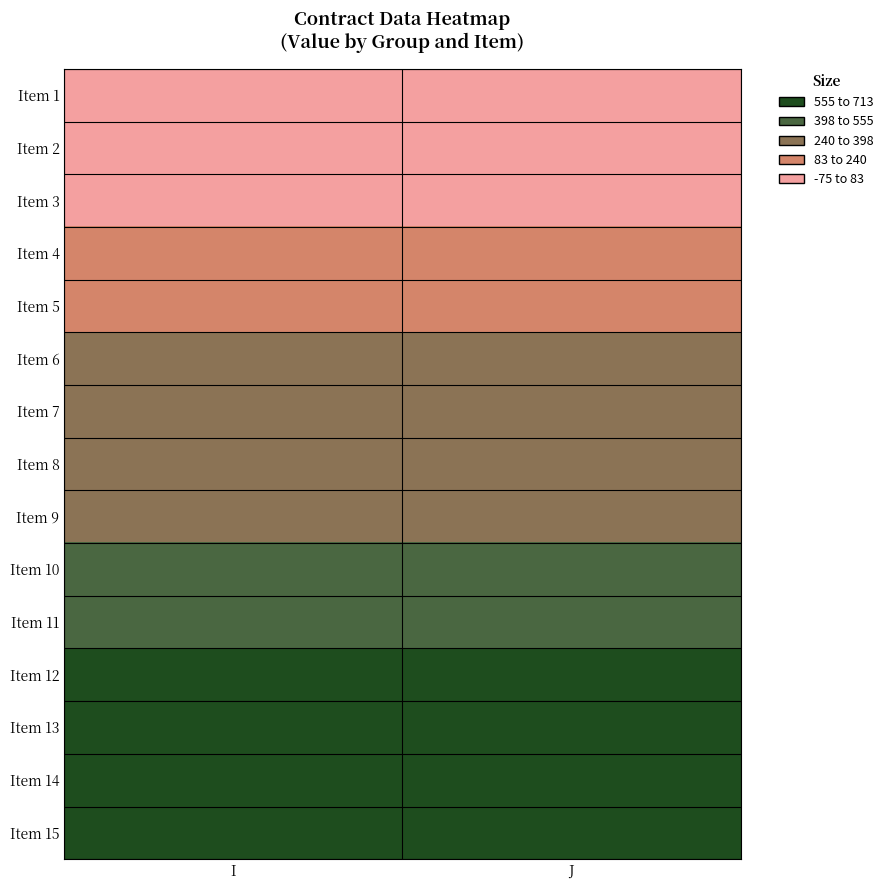

Reading left to right, what are all the values shown in this chart?

Item 1: I=-22.5	J=-22.5
Item 2: I=30.1	J=30.1
Item 3: I=82.6	J=82.6
Item 4: I=135.1	J=135.1
Item 5: I=187.7	J=187.7
Item 6: I=240.2	J=240.2
Item 7: I=292.7	J=292.7
Item 8: I=345.3	J=345.3
Item 9: I=397.8	J=397.8
Item 10: I=450.3	J=450.3
Item 11: I=502.9	J=502.9
Item 12: I=555.4	J=555.4
Item 13: I=607.9	J=607.9
Item 14: I=660.5	J=660.5
Item 15: I=713.0	J=713.0